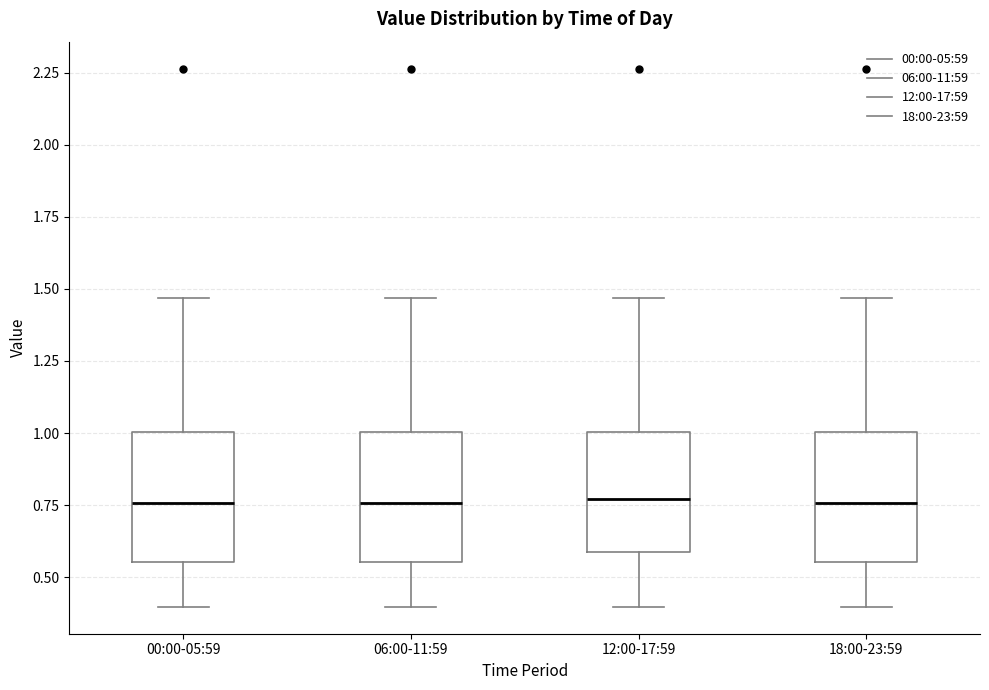

Where is the upper edge of the box for 12:00-17:59 on the y-axis? The values are not printed on the chart, so give them approximately, as read against the axis.

1.00